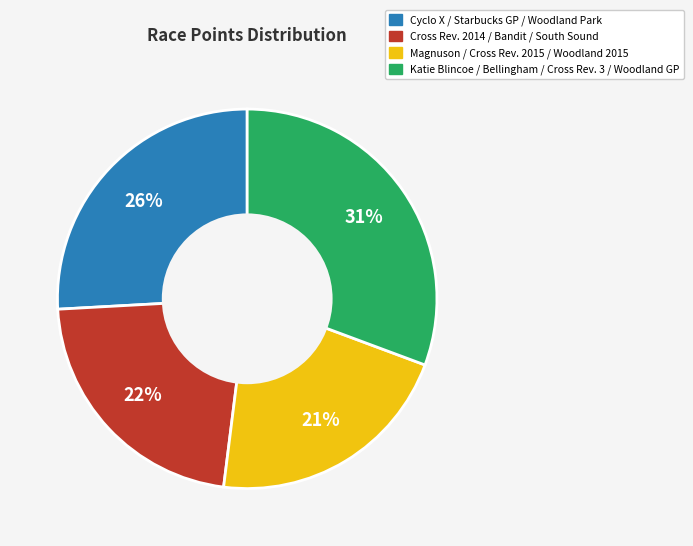

Is there any slice that represents more than half of the pie?

No